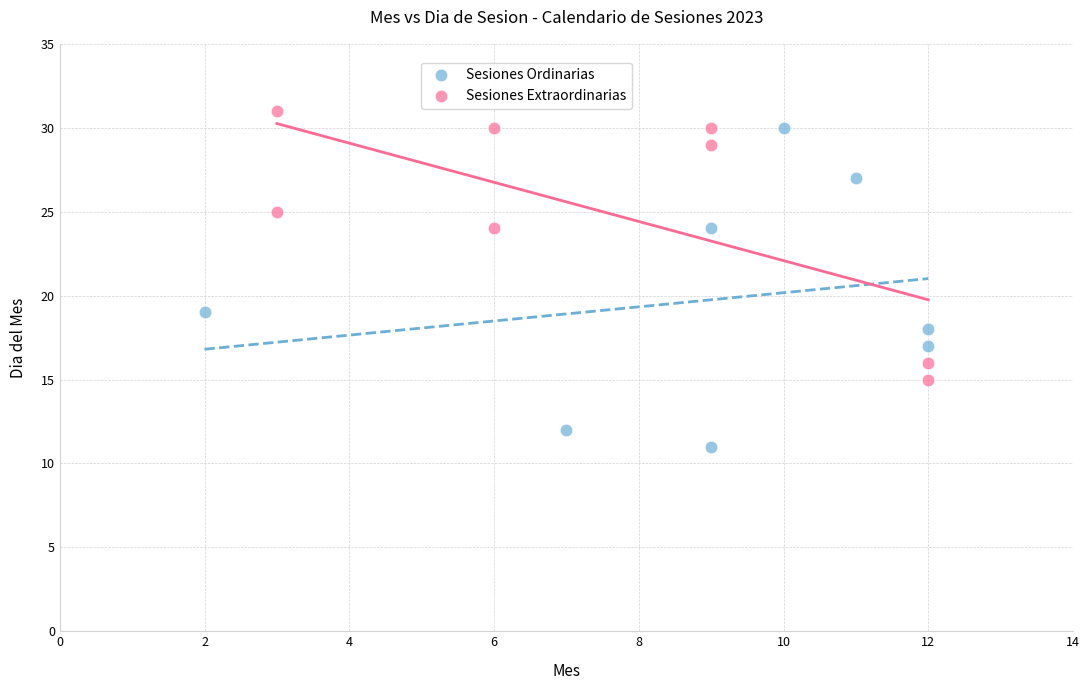

What are all the series names shown in the legend?

Sesiones Ordinarias, Sesiones Extraordinarias